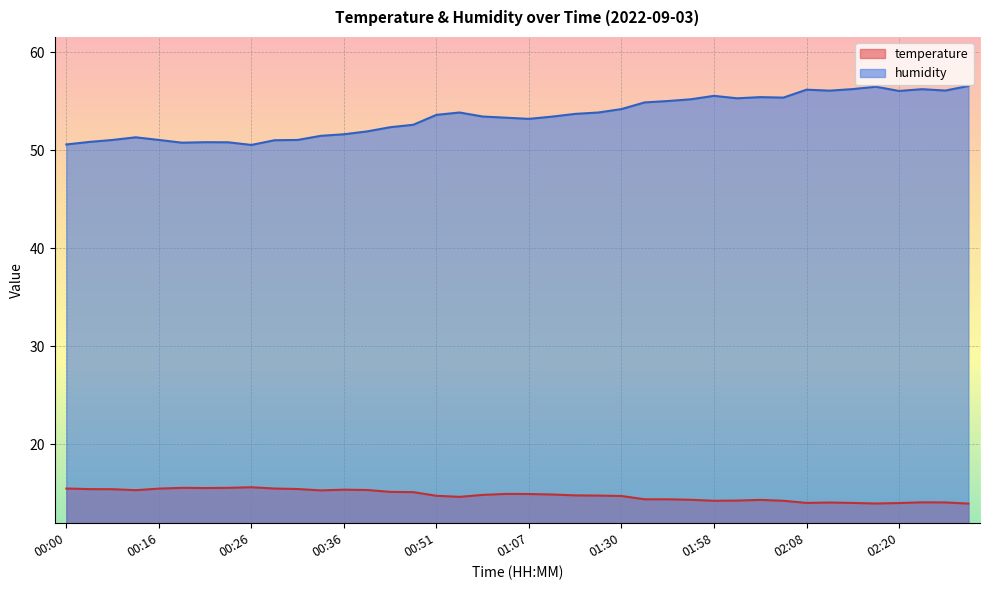

Which series changed the most between 01:27 and 01:37?

humidity